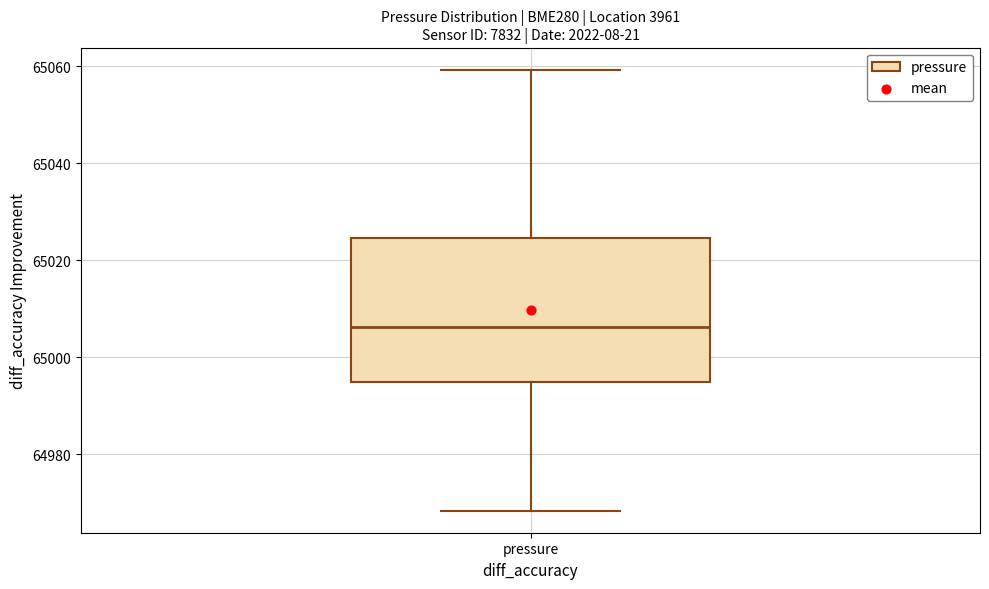

Where does the upper whisker of the box for pressure end on the y-axis? The values are not printed on the chart, so give them approximately, as read against the axis.

65060